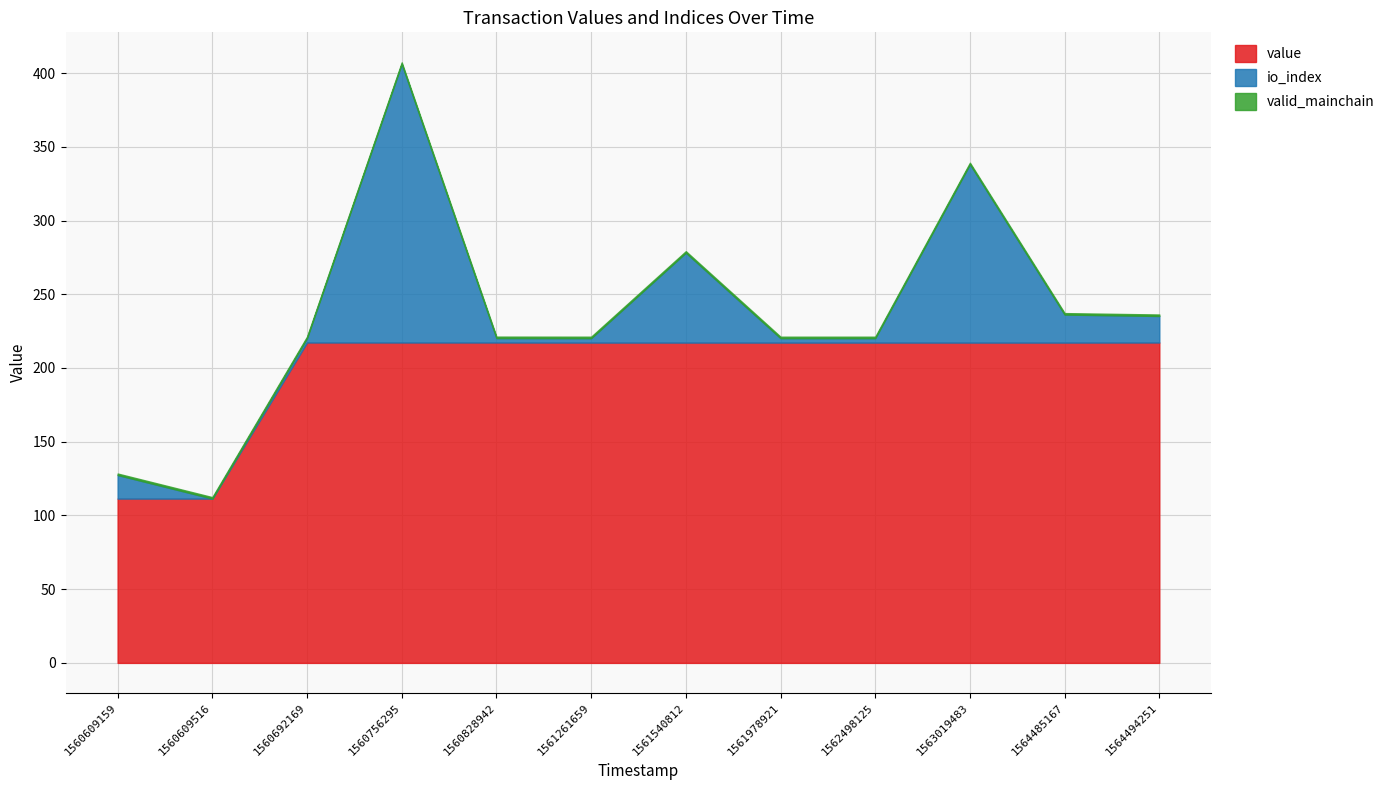

What is the sum of all valid_mainchain values?

12.0